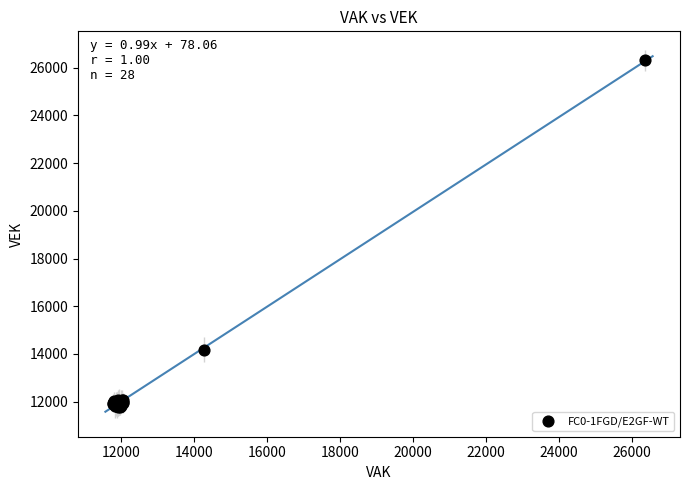

What Y value in the scatter plot is closest to 19035?

14182.9